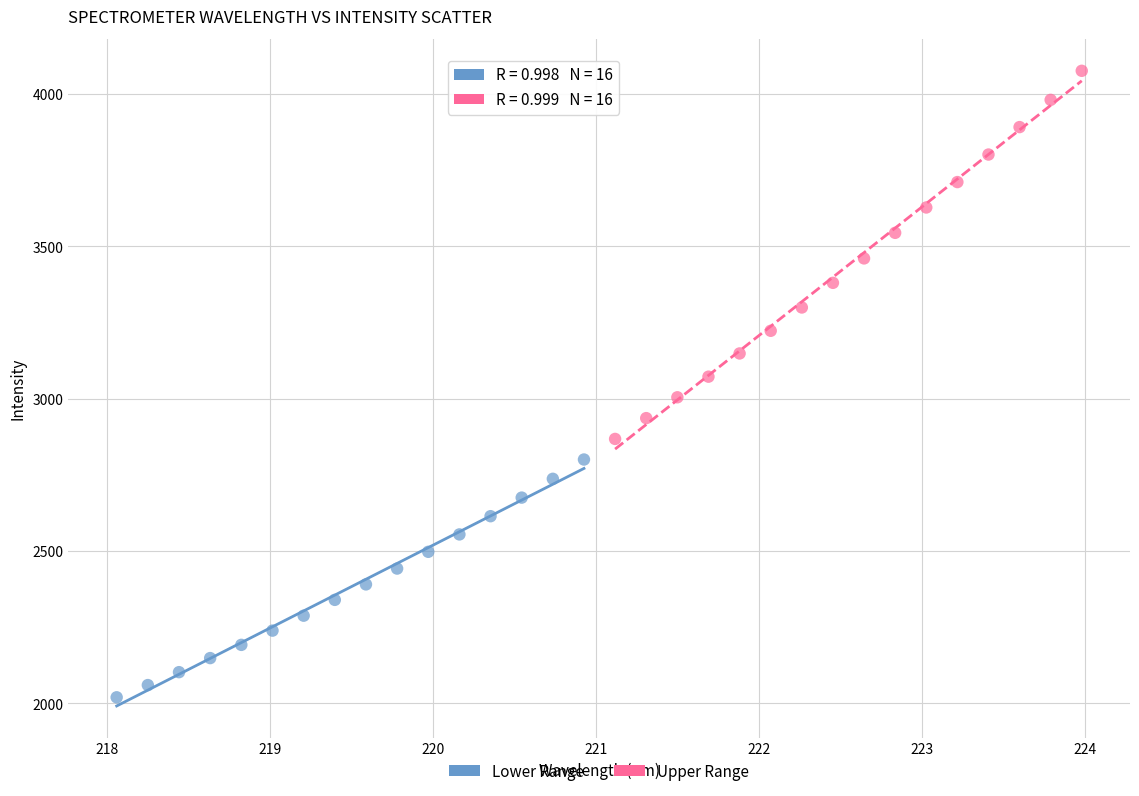

Which series reaches the minimum Y coordinate?

Lower Range